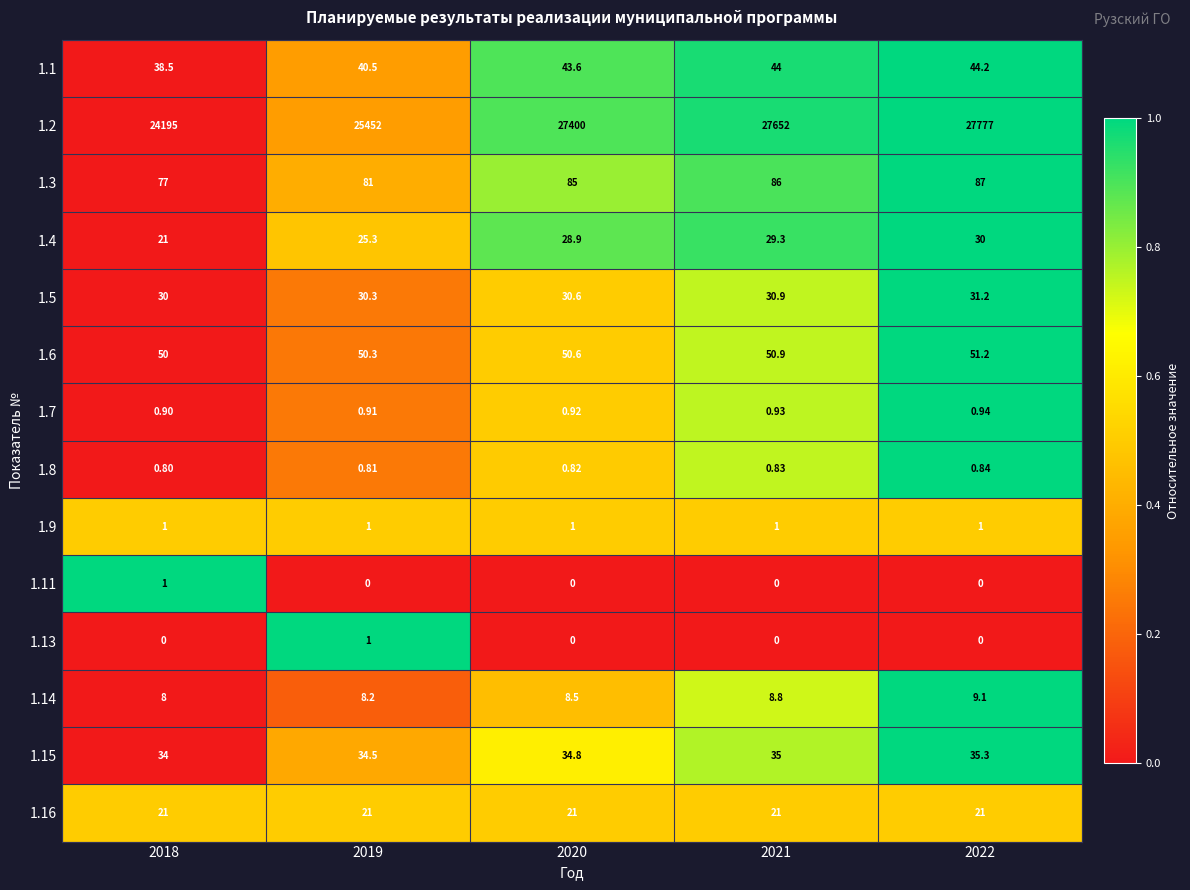

Between 2020 and 2022, which series saw the biggest shift?

1.2